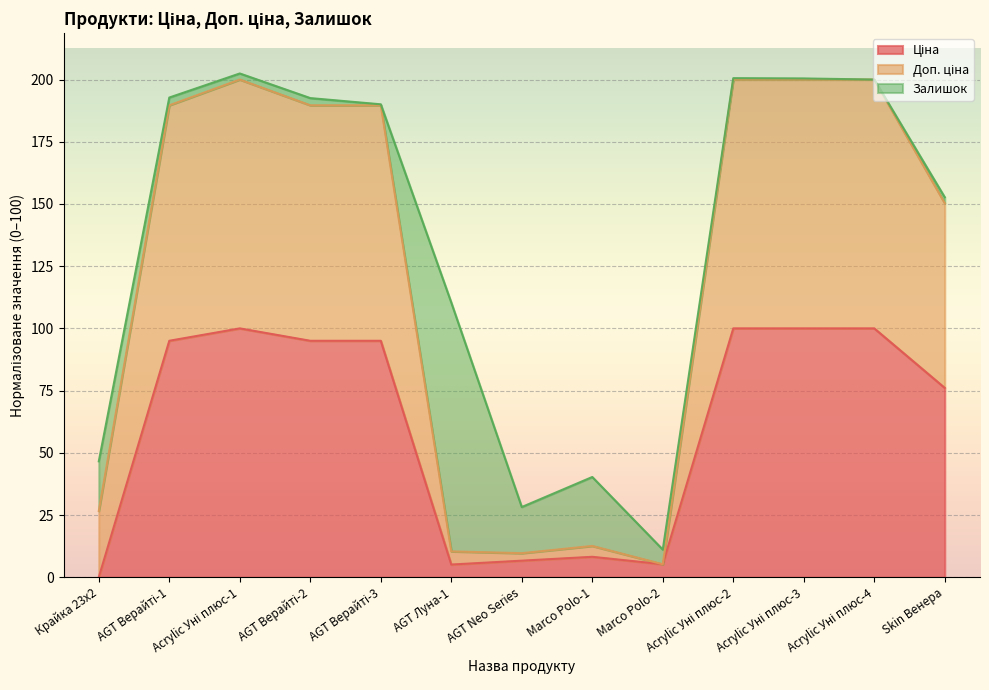

What is the difference between the highest and lowest values at Acrylic Уні плюс-2?

100.0